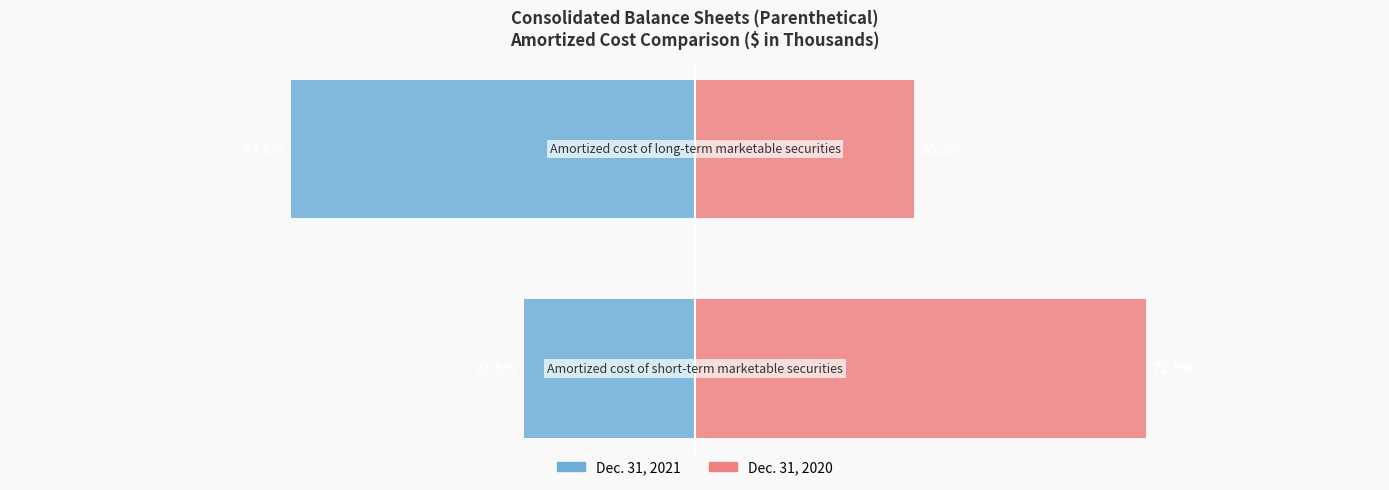

Where is Dec. 31, 2021 nearest to the value -46?

−125